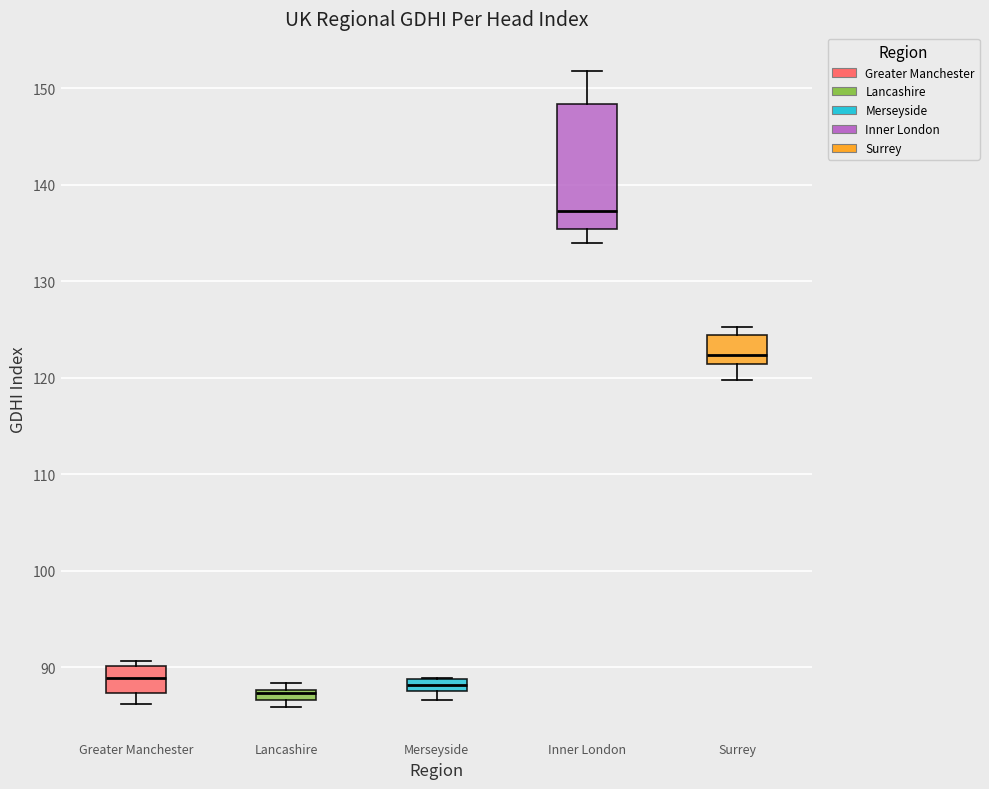

Where is the upper edge of the box for Lancashire on the y-axis? The values are not printed on the chart, so give them approximately, as read against the axis.

88